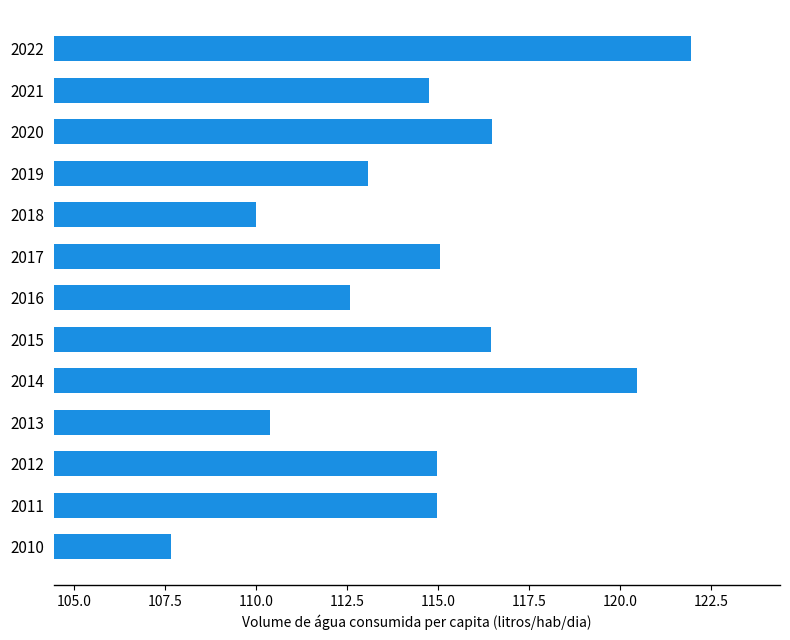

What is the smallest value displayed?

107.7